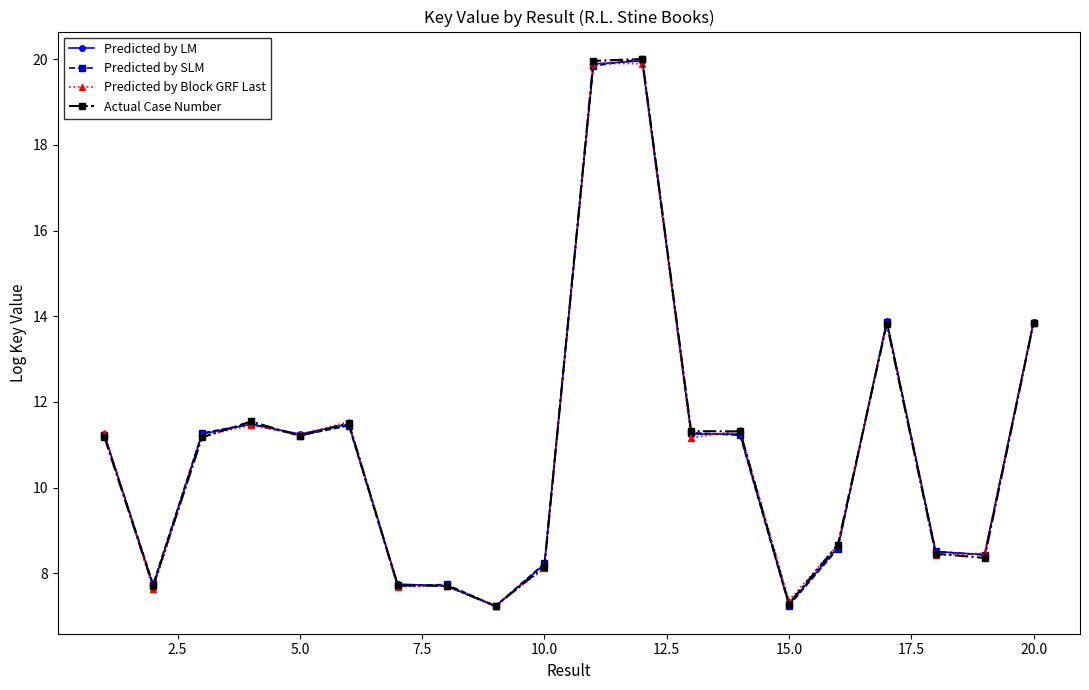

True or false: Predicted by SLM has more than 2 points higher than both neighbors.

True